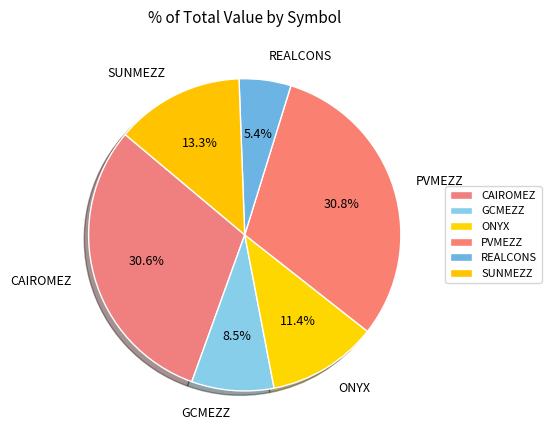

True or false: SUNMEZZ accounts for 13% of the total.

True